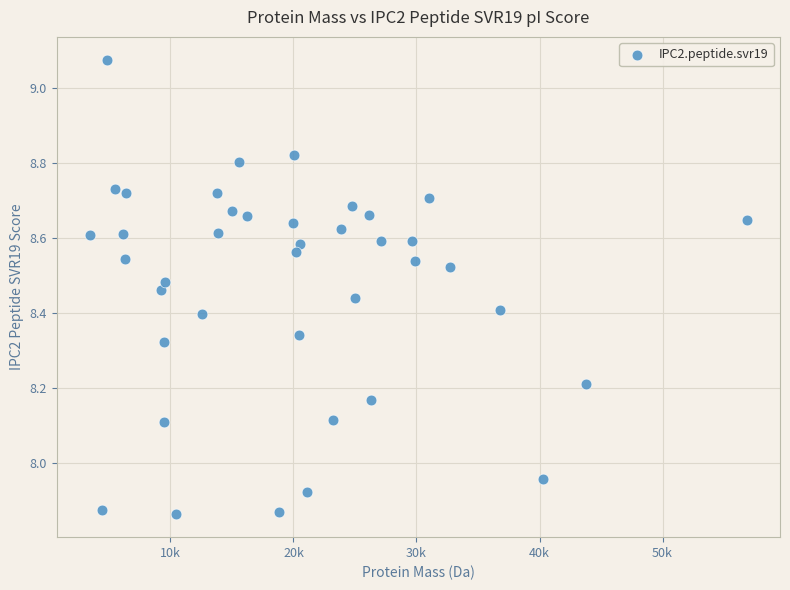

What is the range of X values (max minus min)?

53446.4